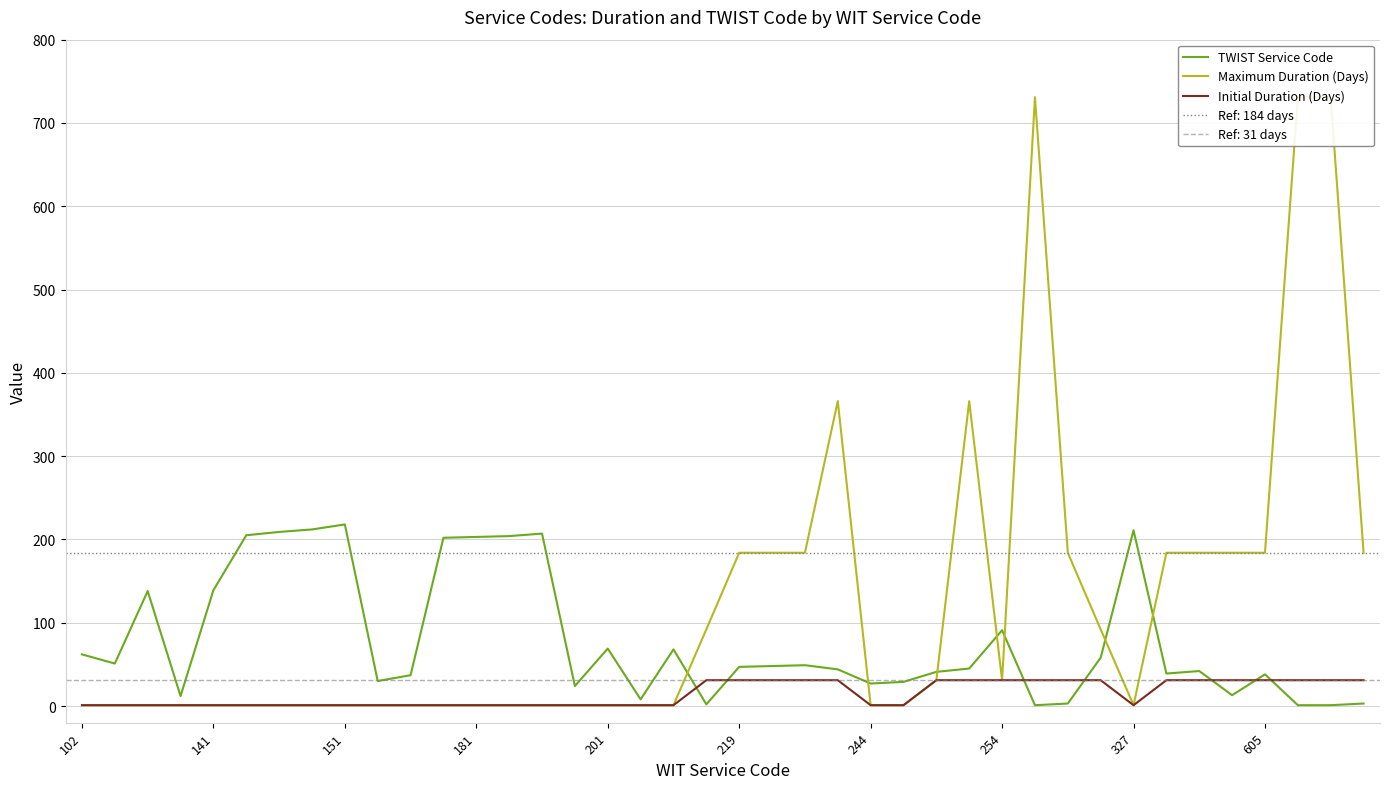

List the series in order of their peak value, highest first.

Maximum Duration (Days), TWIST Service Code, Initial Duration (Days)